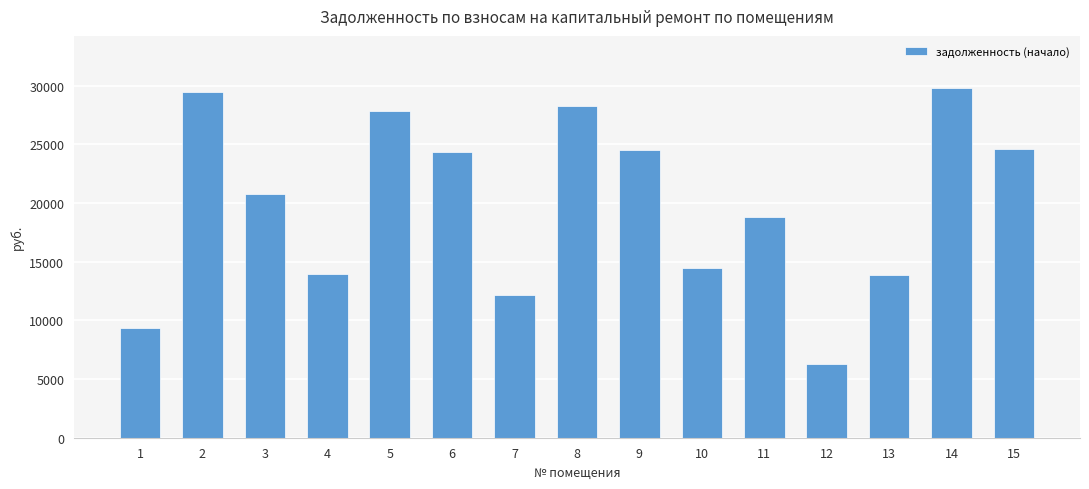

Approximately how many times larger is the value at 14 compared to 6?

1.2